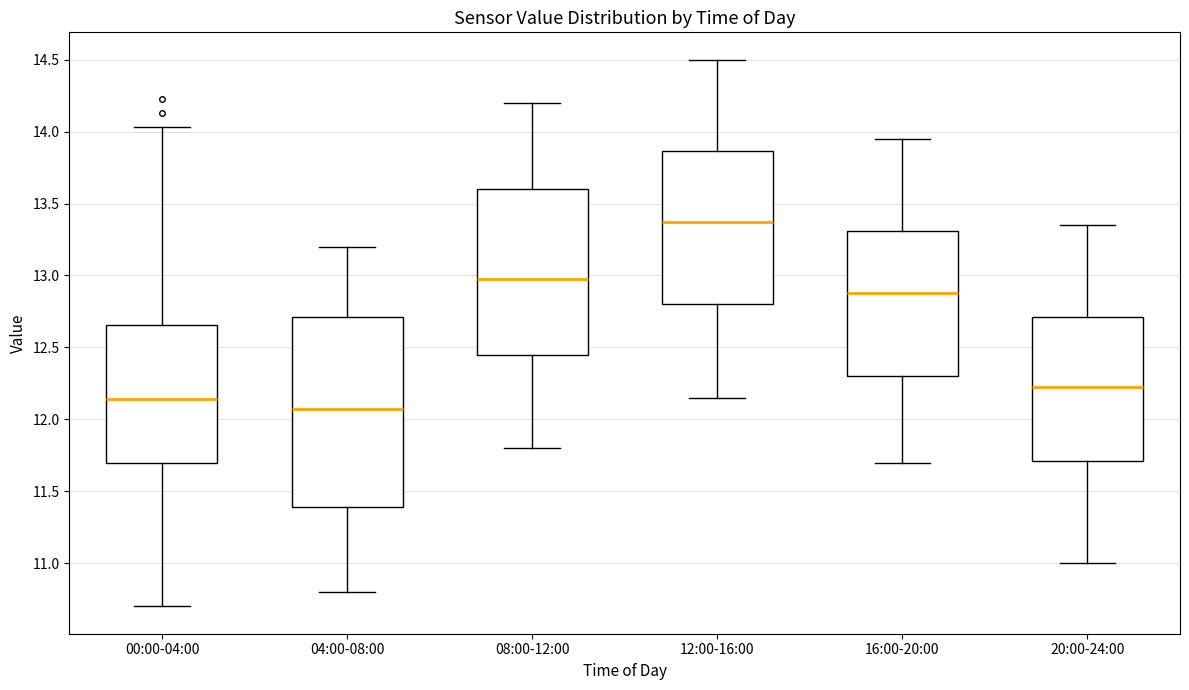

Where is the upper edge of the box for 04:00-08:00 on the y-axis? The values are not printed on the chart, so give them approximately, as read against the axis.

12.70